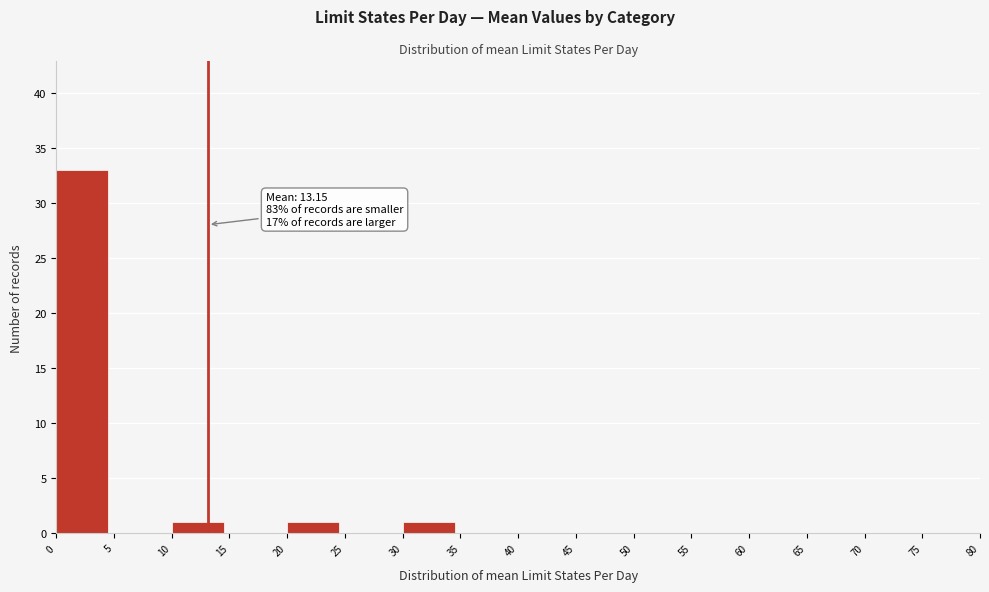

Over which range of the x-axis is the bar tallest?

0 to 5